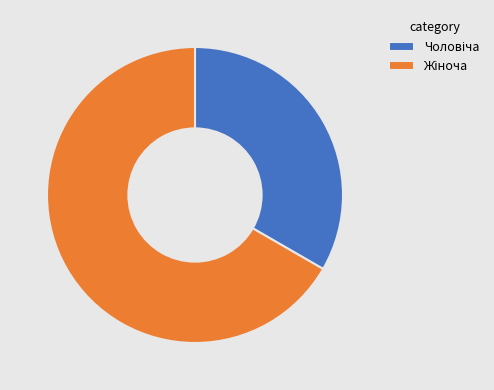

Is there a majority slice in this chart?

Yes